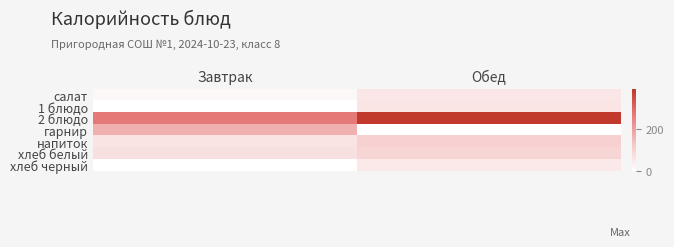

Rank the series at Обед from lowest to highest value.

гарнир, хлеб черный, салат, 1 блюдо, хлеб белый, напиток, 2 блюдо